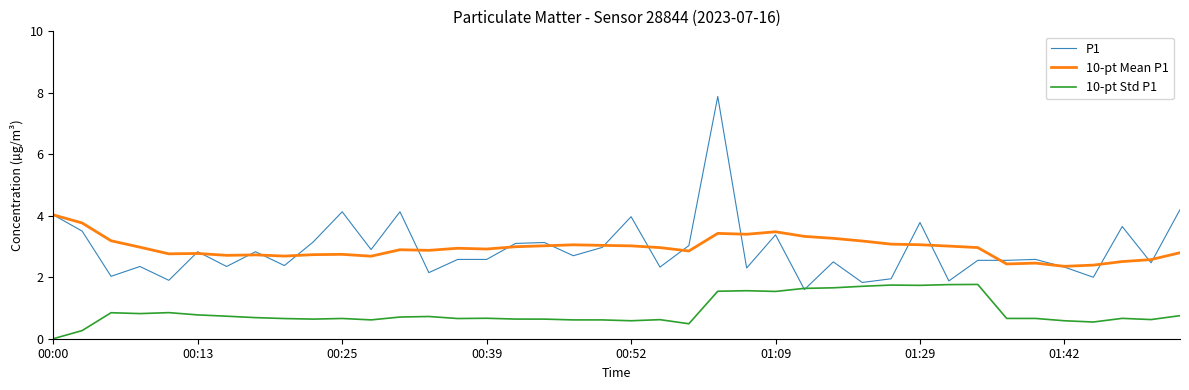

What is the greatest value displayed?

7.9